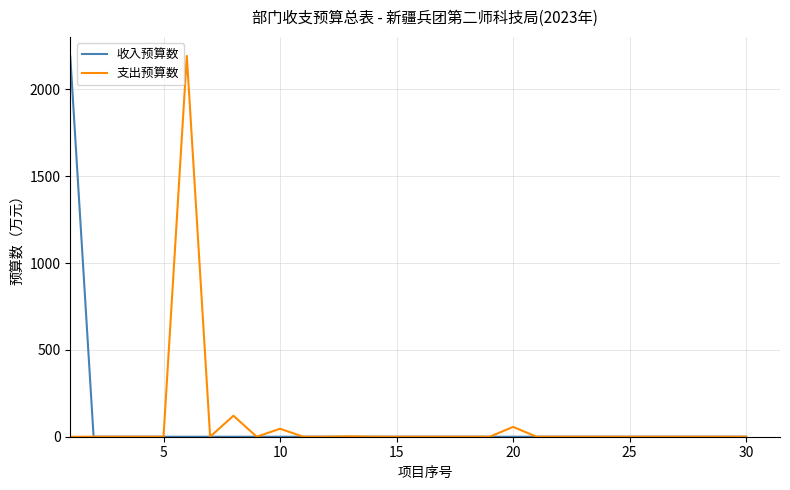

What is the highest value of the 支出预算数 series?

2193.3